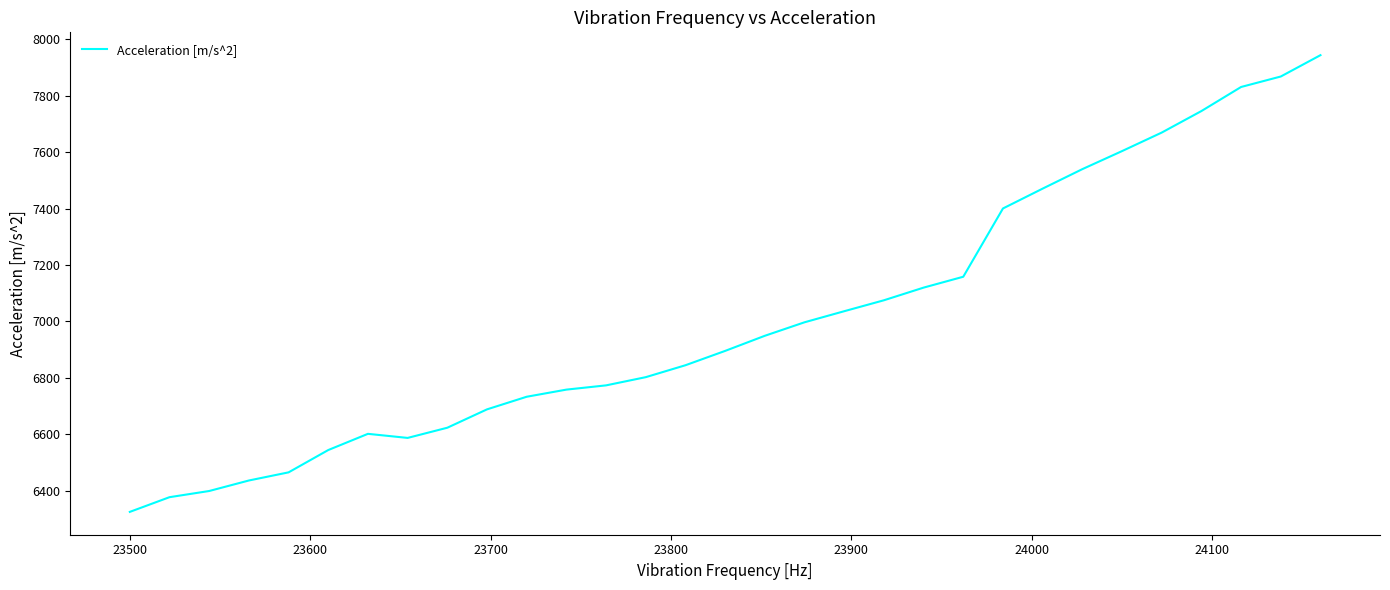

Reading left to right, transcribe all the data shown in this chart.

6325.9	6378.0	6399.9	6437.1	6465.9	6544.9	6602.3	6587.8	6623.9	6688.9	6733.6	6758.8	6773.9	6802.9	6845.1	6895.9	6949.4	6997.2	7036.4	7075.1	7119.9	7158.4	7400.2	7470.5	7539.4	7603.3	7668.9	7745.1	7830.3	7867.4	7942.9